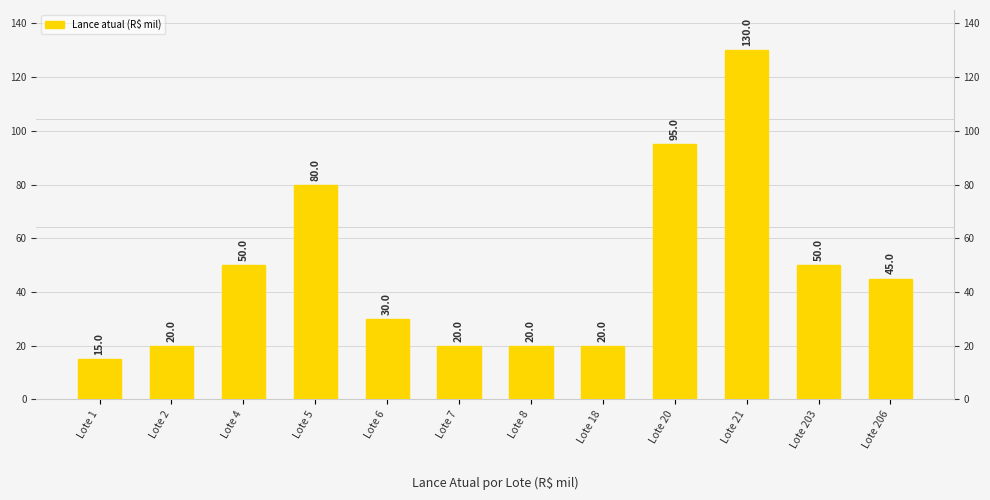

Where does the data first go above 45?

Lote 4